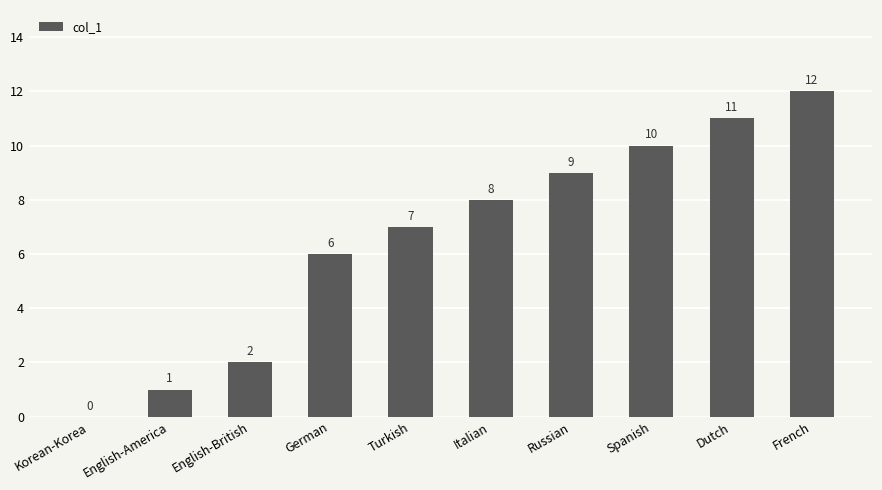

Reading left to right, transcribe all the data shown in this chart.

0	1	2	6	7	8	9	10	11	12